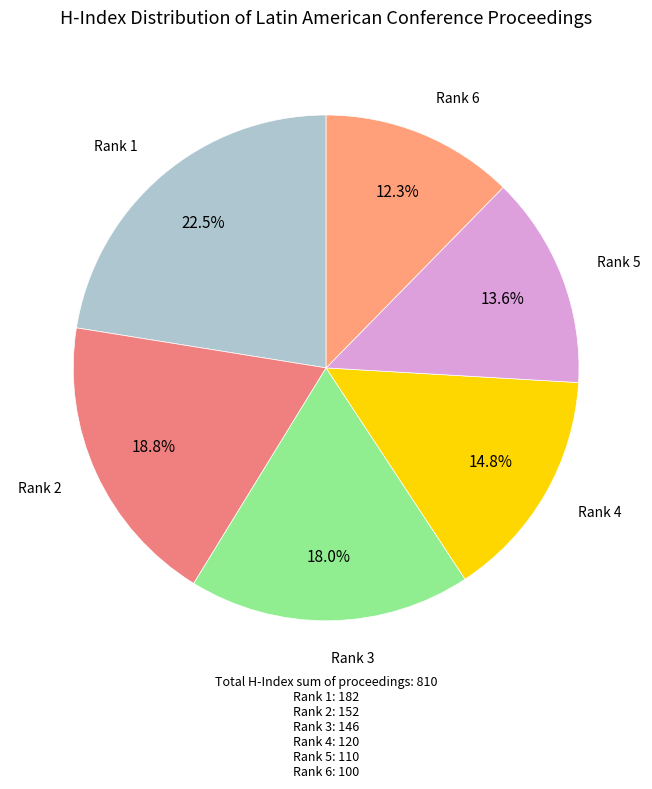

What is the largest slice in the pie chart?

Rank 1